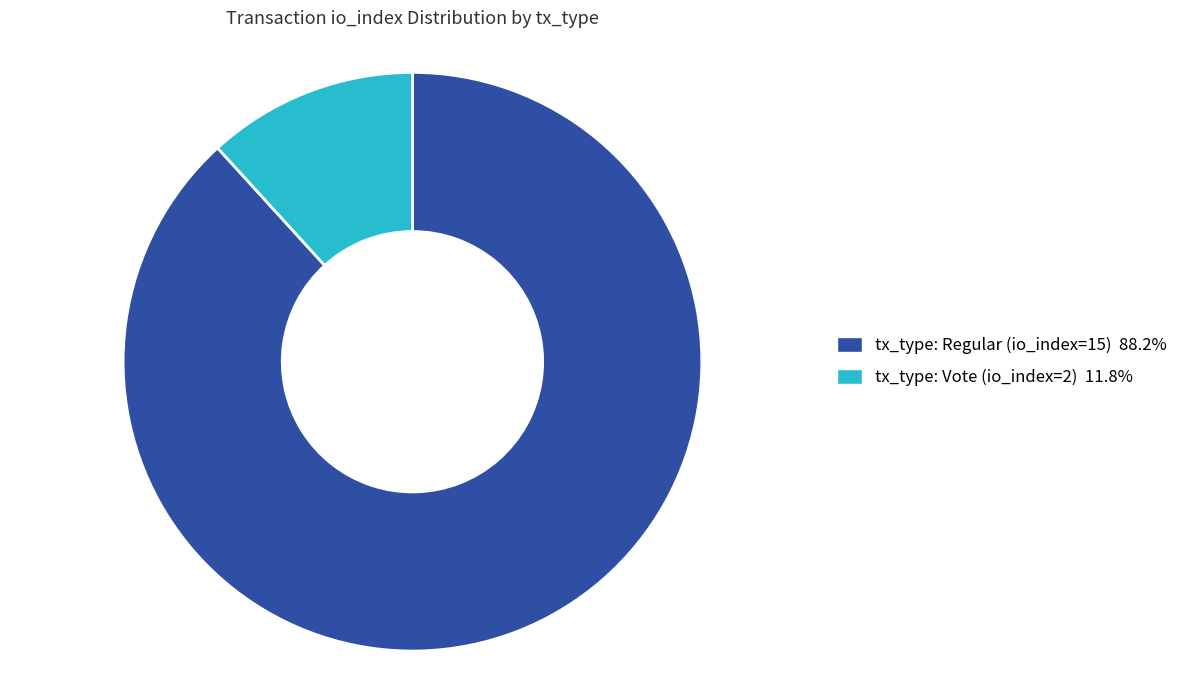

Does tx_type: Vote (io_index=2) represent more than half of the total?

No